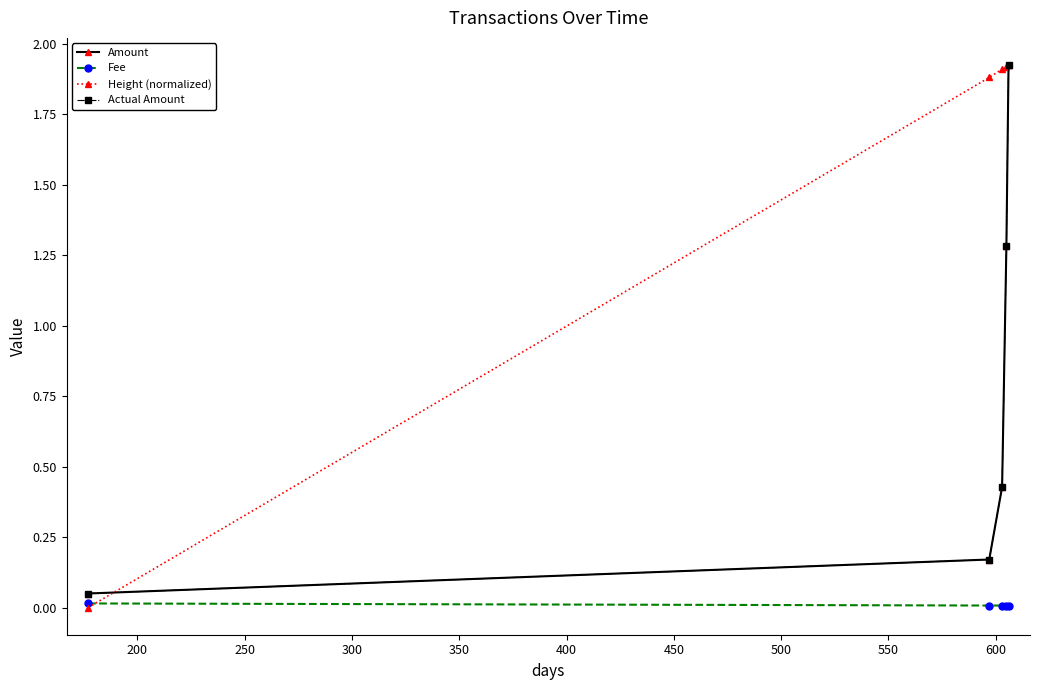

Does the chart have visible grid lines?

No